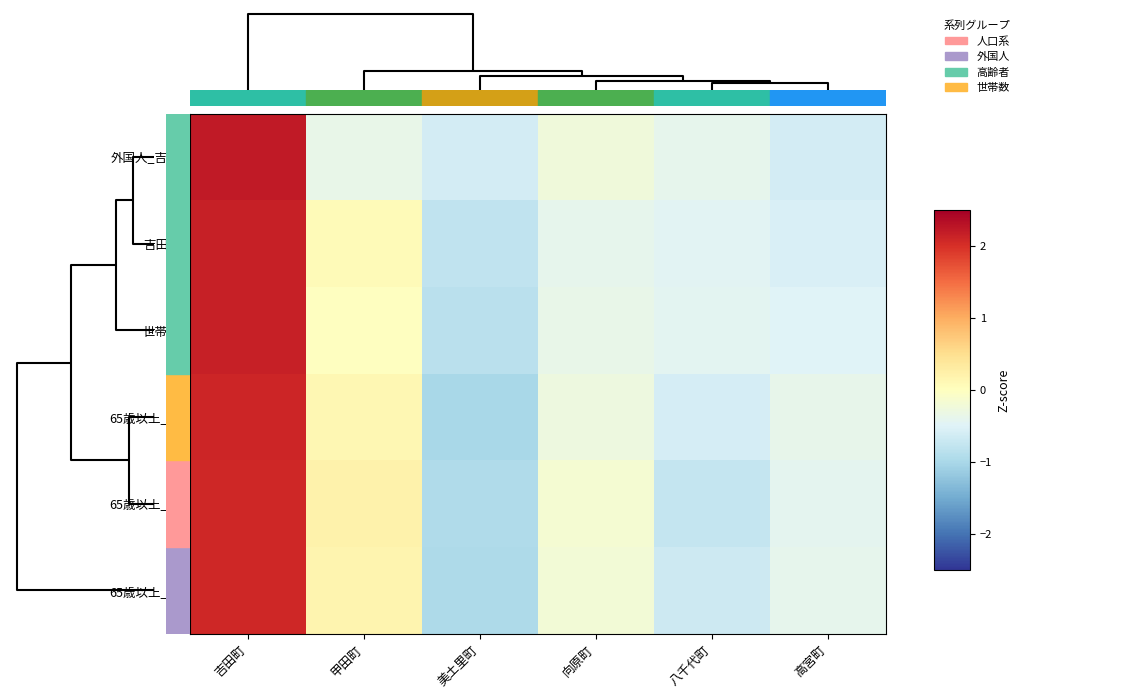

How many distinct data groups are displayed?

6